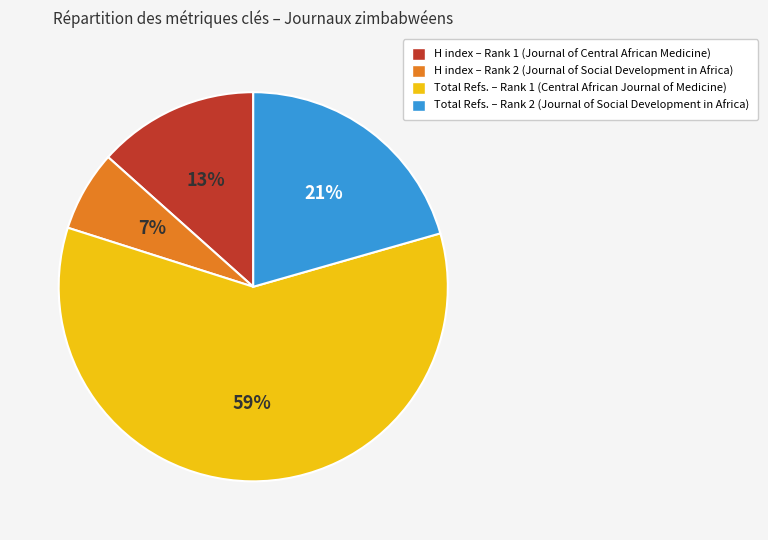

To the nearest percent, what is the average slice percentage?

25%